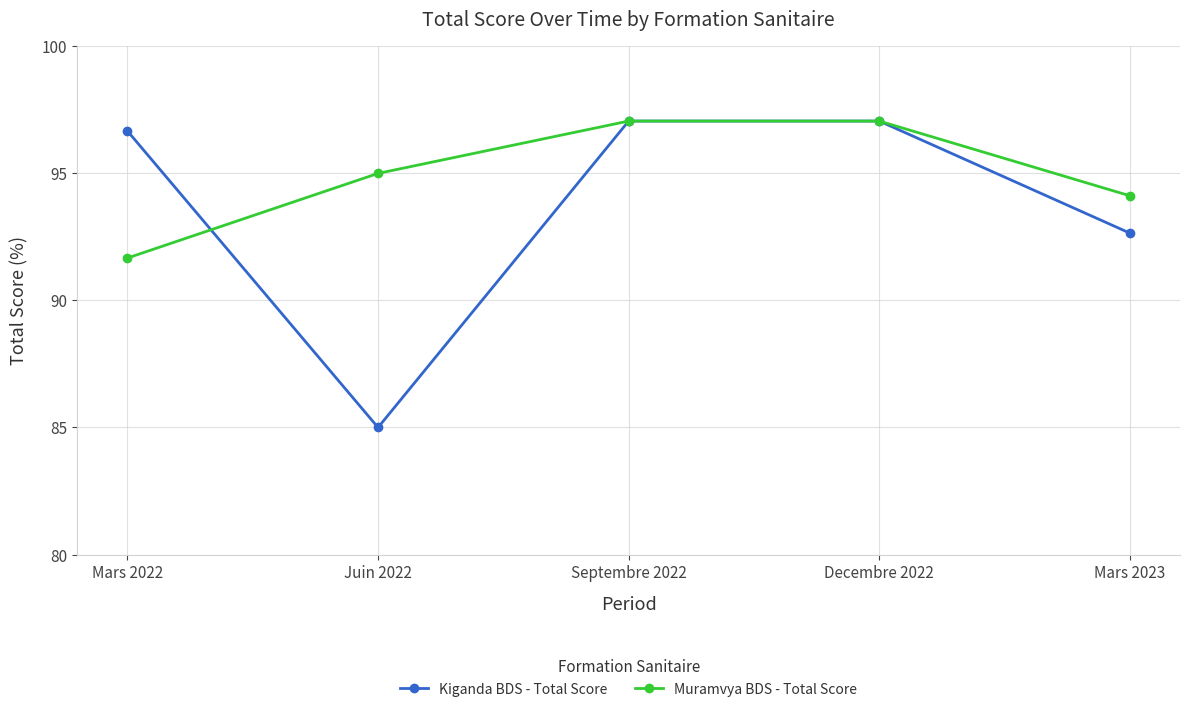

What position from the left is Mars 2022?

1